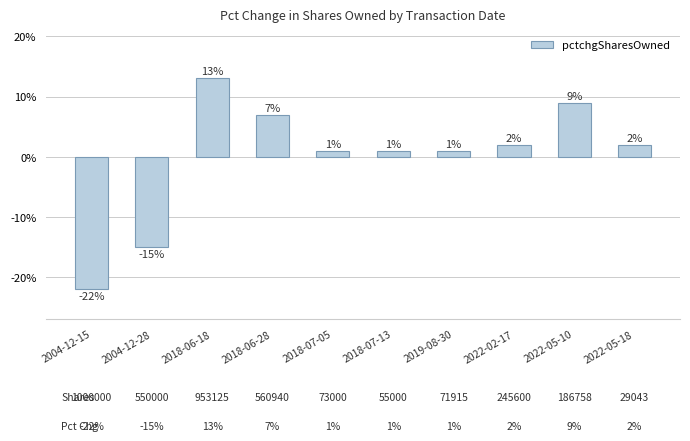

What is the approximate value at 2018-06-28?

7